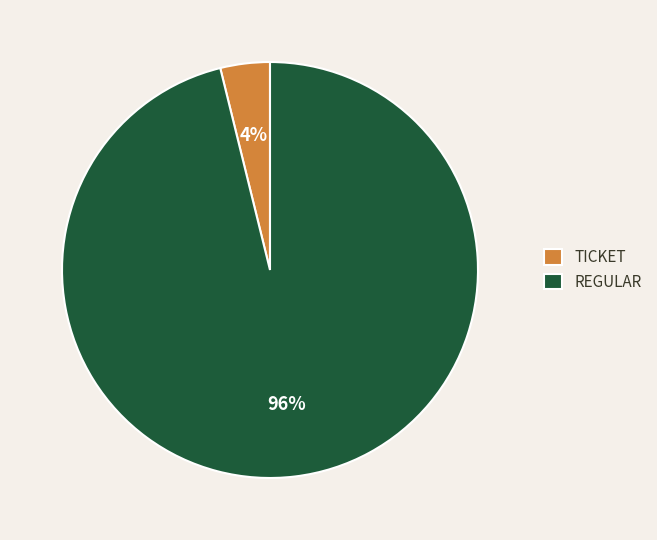

Do TICKET and REGULAR together represent more than half of the pie?

Yes